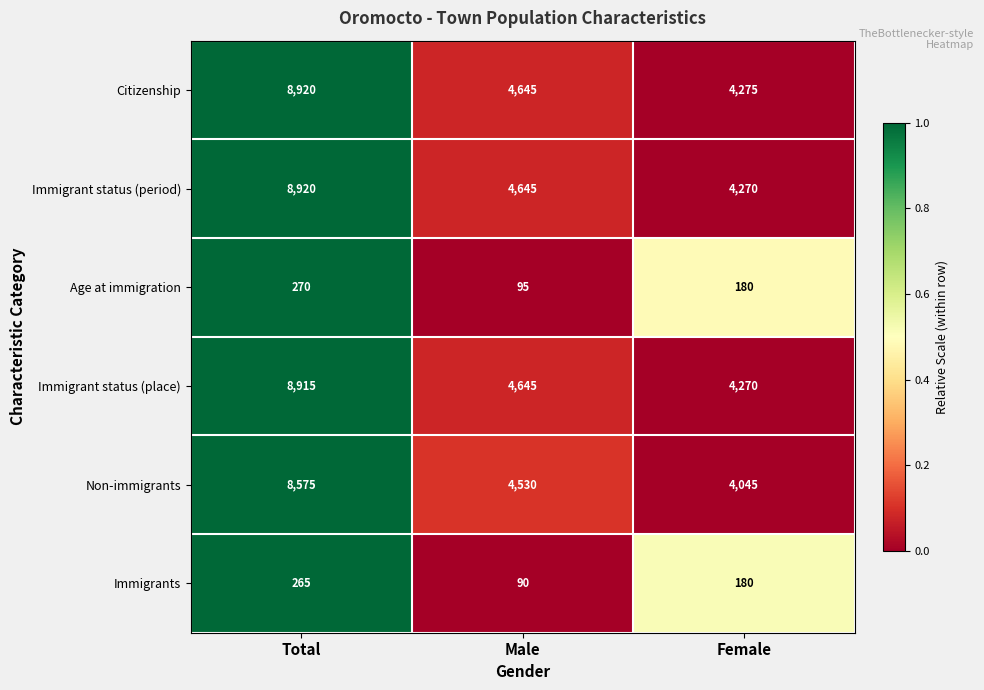

How many categories are shown in the chart?

3